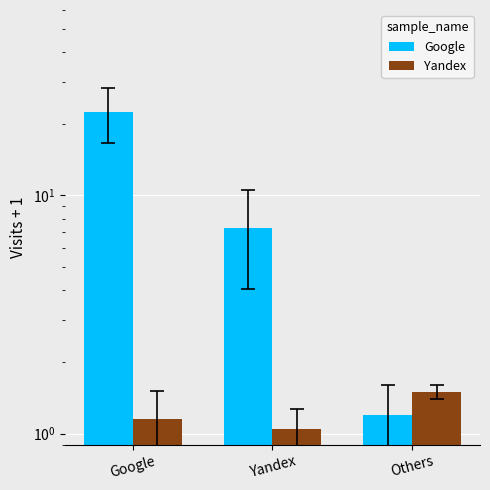

List the series in order of their overall mean, highest first.

Google, Yandex